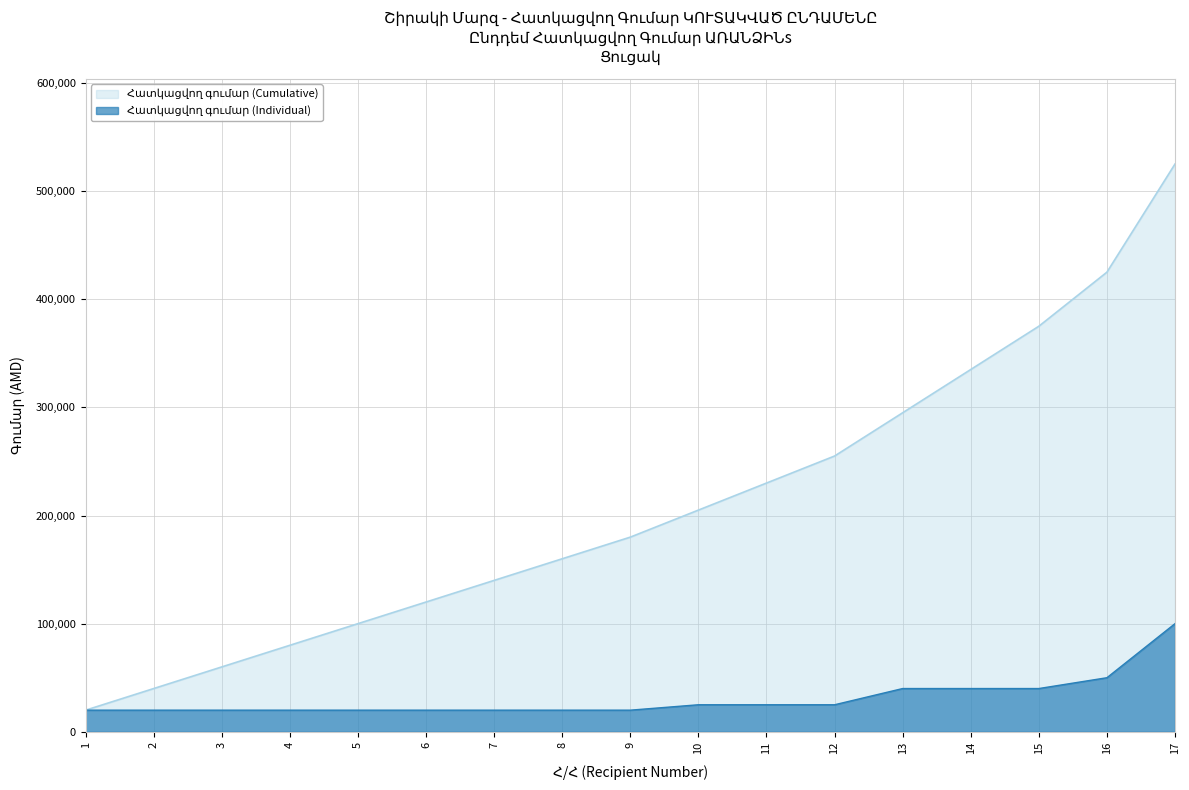

Is the value of Հատկացվող գումար (Cumulative) at 10 greater than the value of Հատկացվող գումար (Individual) at 12?

Yes